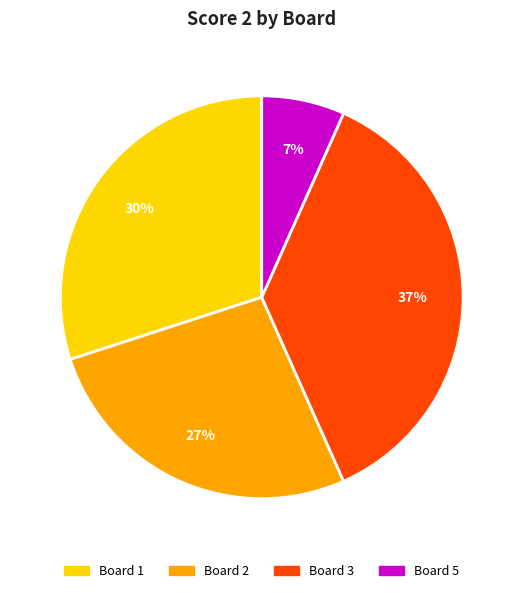

To the nearest percent, what is the average slice percentage?

25%